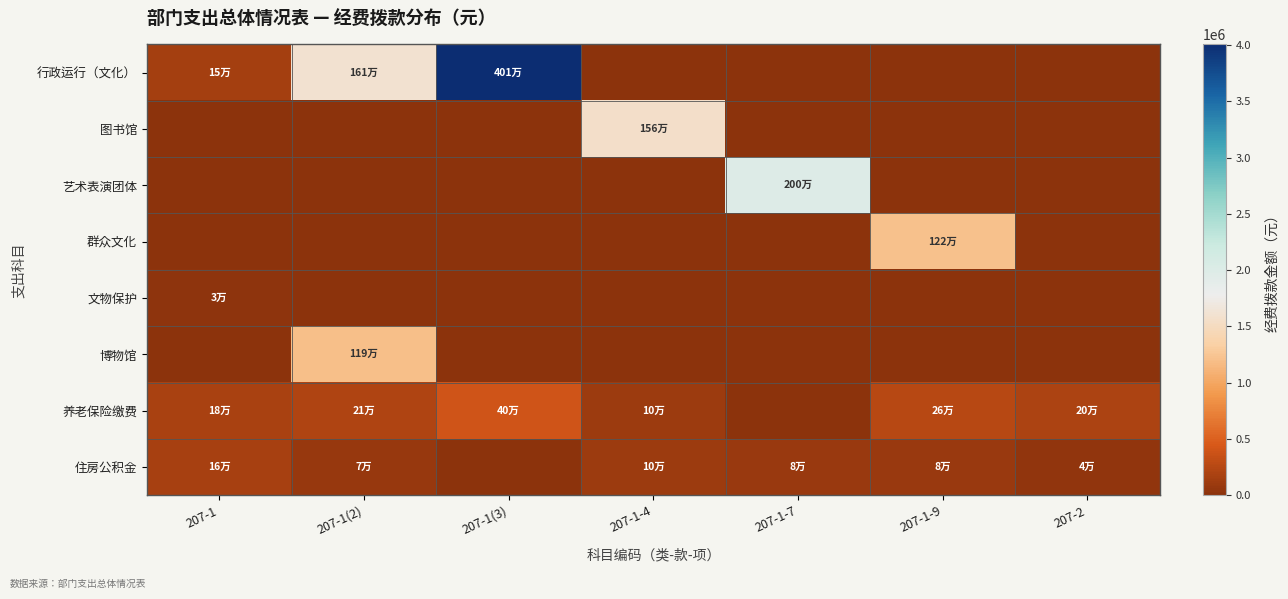

What is the greatest value displayed?

4006349.9